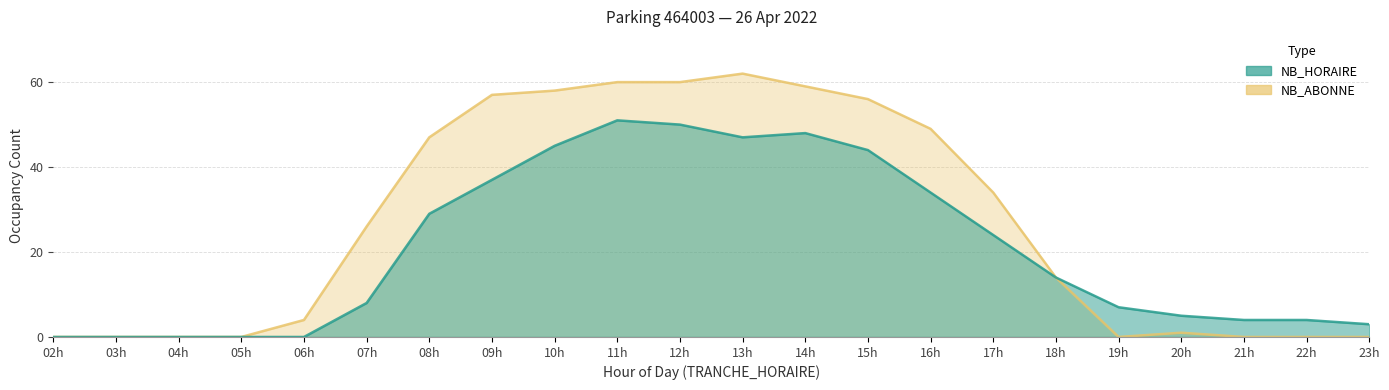

The NB_ABONNE series shows 78 at 14h. True or false?

False